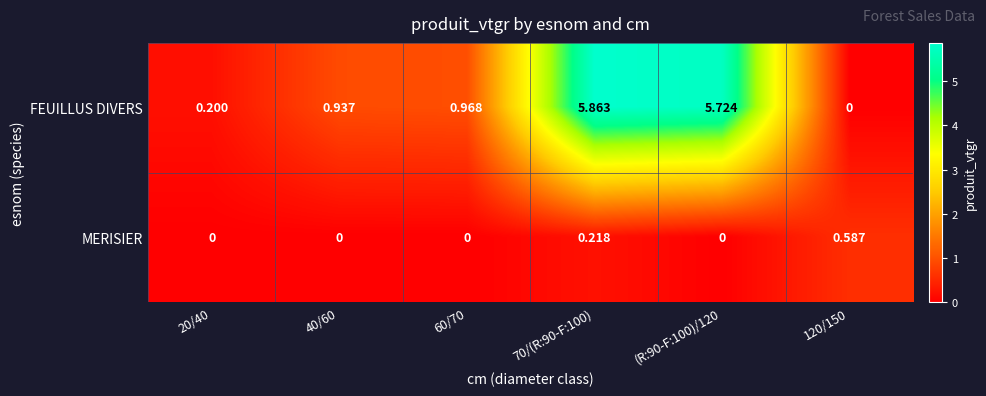

Which series changed the most between 20/40 and 60/70?

FEUILLUS DIVERS